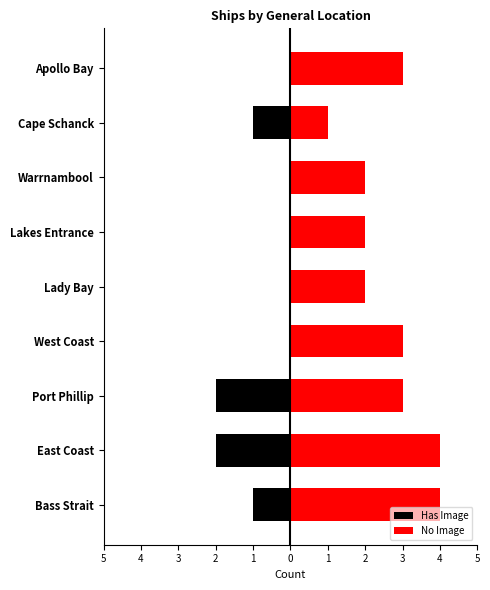

Read the Has Image value at Port Phillip.

-2